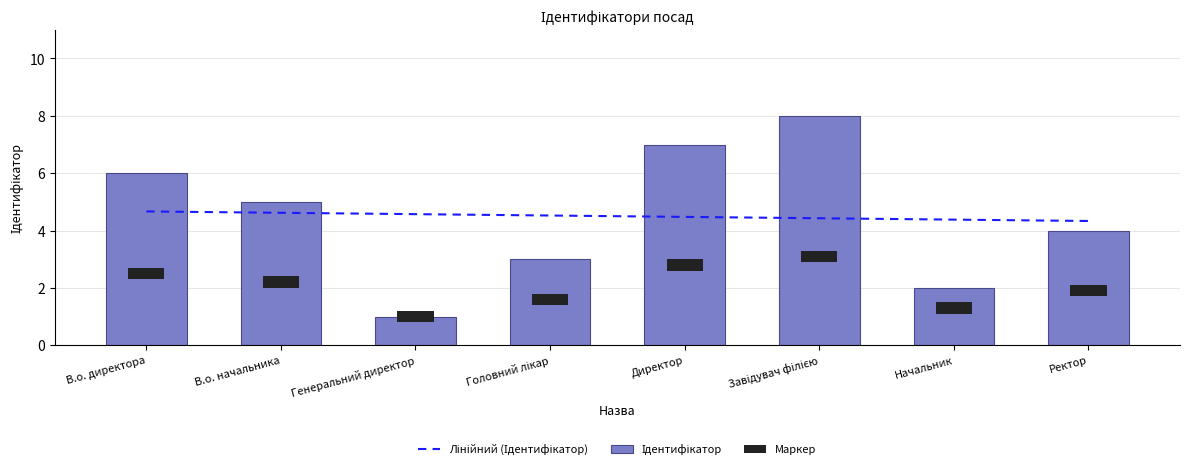

What is the sum of all Ідентифікатор values?

36.0